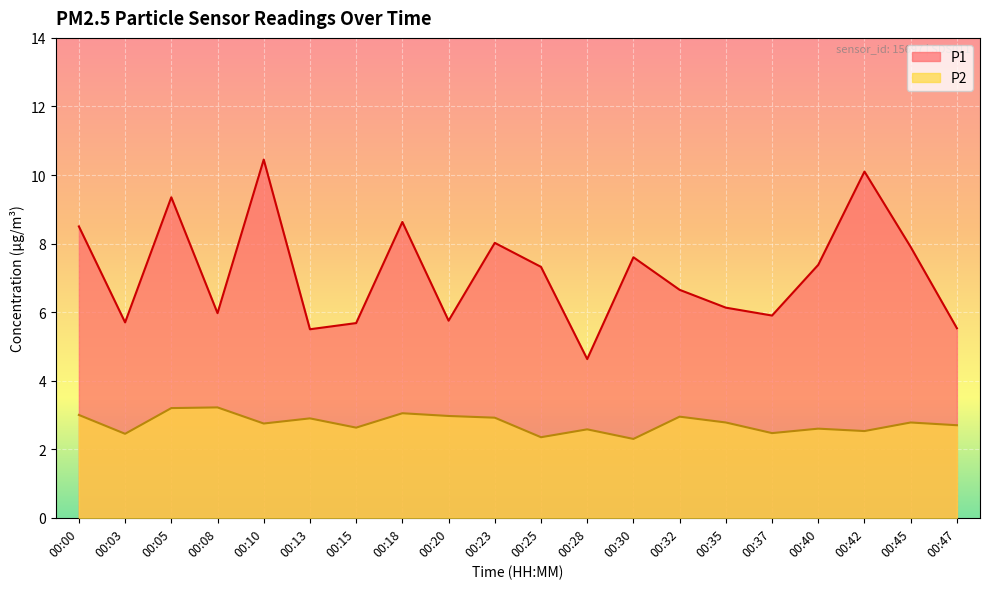

How many categories are shown in the chart?

20